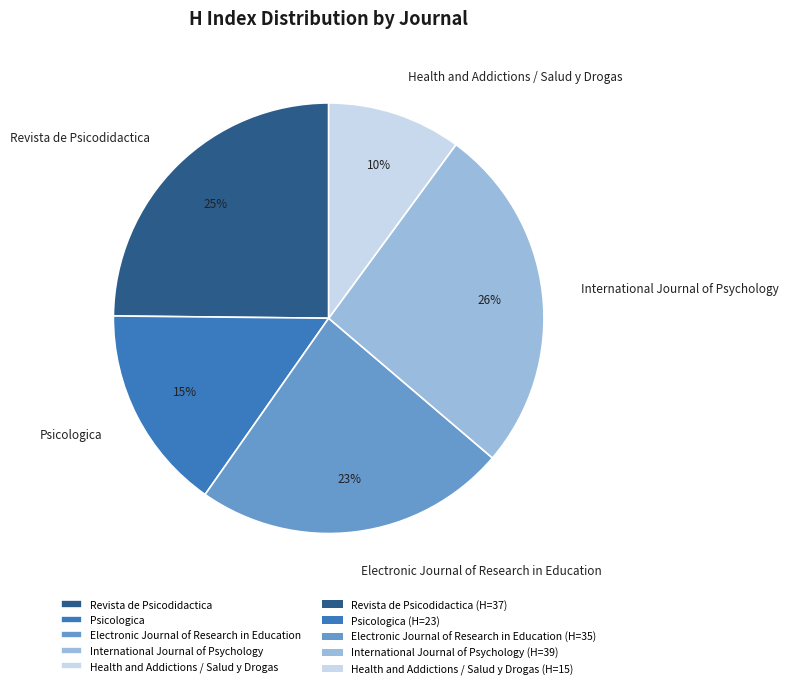

Combined, do International Journal of Psychology and Health and Addictions / Salud y Drogas account for over 50%?

No